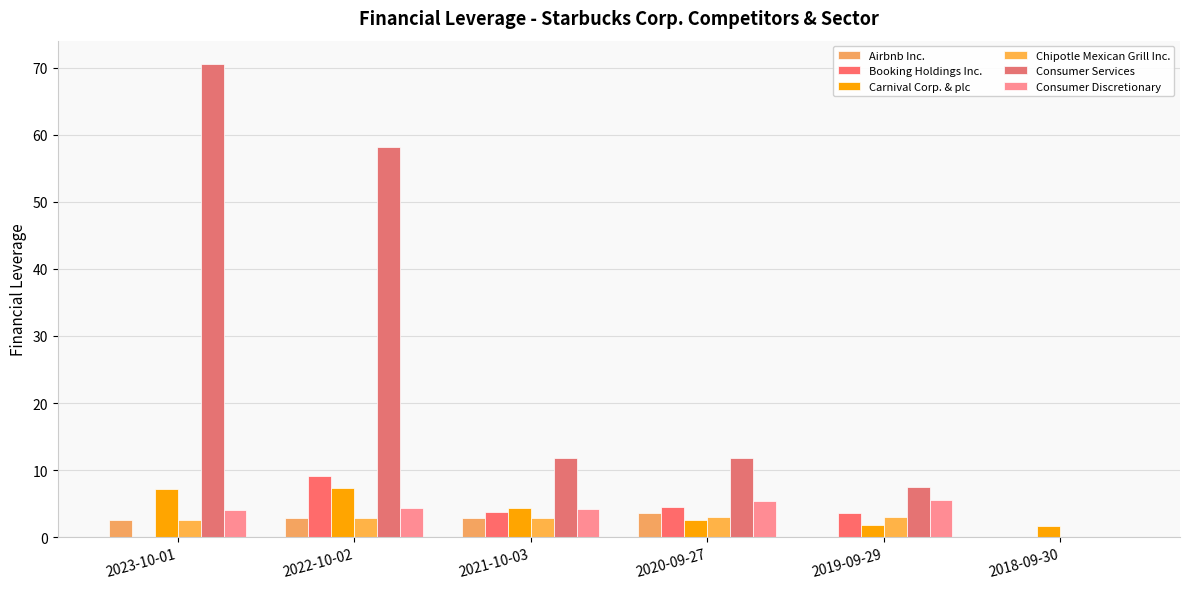

Reading right to left, transcribe all the data shown in this chart.

Airbnb Inc.: 2018-09-30=0.0	2019-09-29=0.0	2020-09-27=3.6	2021-10-03=2.9	2022-10-02=2.9	2023-10-01=2.5
Booking Holdings Inc.: 2018-09-30=0.0	2019-09-29=3.6	2020-09-27=4.5	2021-10-03=3.8	2022-10-02=9.1	2023-10-01=0.0
Carnival Corp. & plc: 2018-09-30=1.7	2019-09-29=1.8	2020-09-27=2.6	2021-10-03=4.4	2022-10-02=7.3	2023-10-01=7.1
Chipotle Mexican Grill Inc.: 2018-09-30=0.0	2019-09-29=3.0	2020-09-27=3.0	2021-10-03=2.9	2022-10-02=2.9	2023-10-01=2.6
Consumer Services: 2018-09-30=0.0	2019-09-29=7.5	2020-09-27=11.8	2021-10-03=11.8	2022-10-02=58.2	2023-10-01=70.5
Consumer Discretionary: 2018-09-30=0.0	2019-09-29=5.6	2020-09-27=5.4	2021-10-03=4.2	2022-10-02=4.4	2023-10-01=4.0